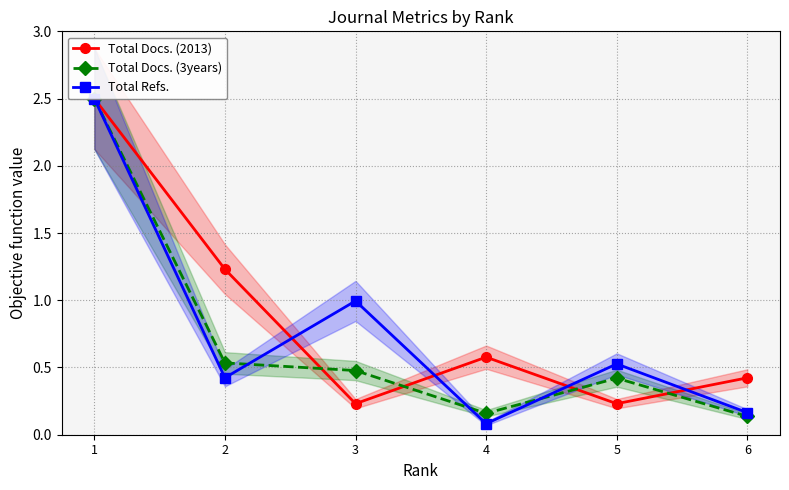

What is the difference between the Total Docs. (3years) values at 2 and 3?

0.1